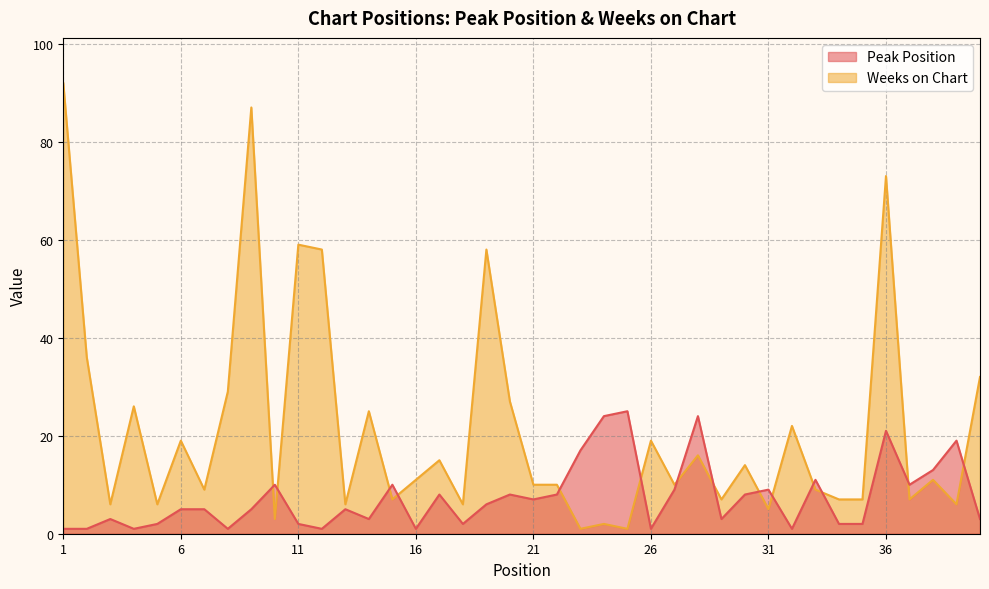

Where do Peak Position and Weeks on Chart first cross each other?

9 and 10